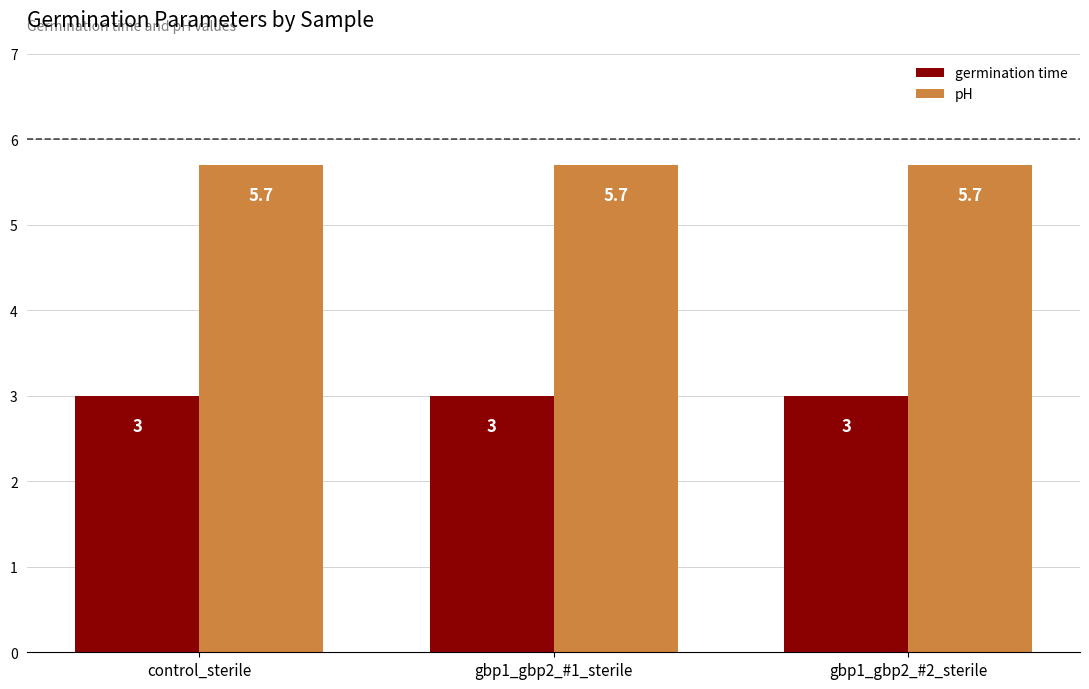

List the series in order of their peak value, highest first.

pH, germination time